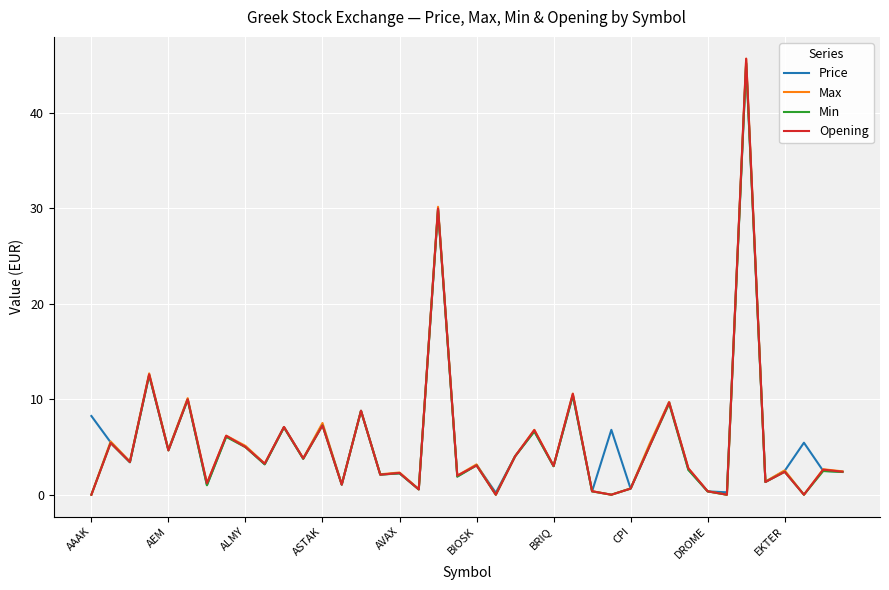

What is the maximum value shown in the chart?

45.7